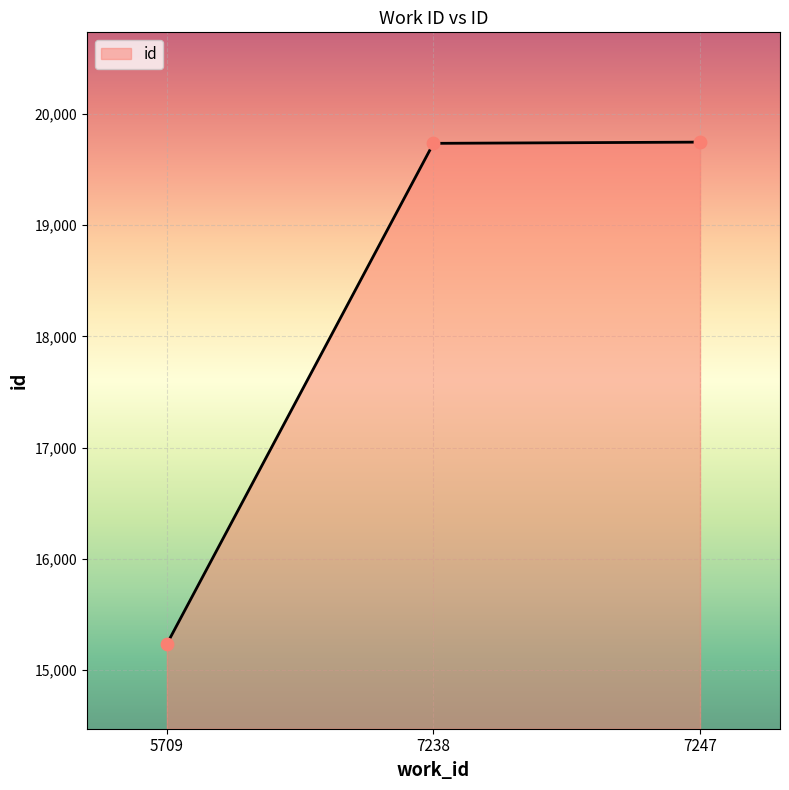

What is the change in value from 5709 to 7247?

+4514